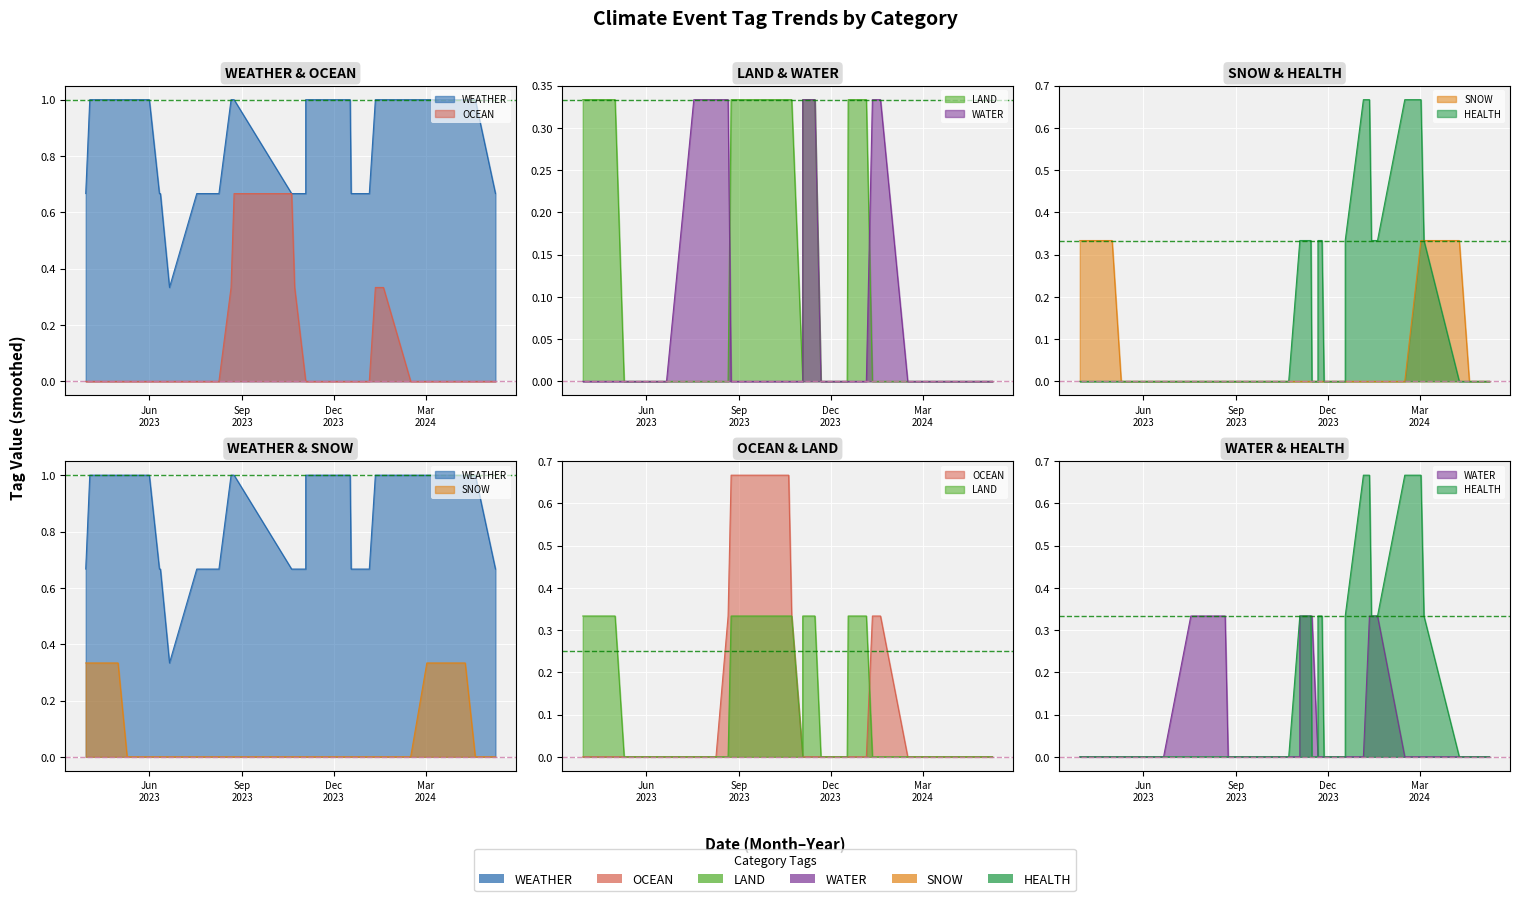

Between 16 and 0, which is larger?

16